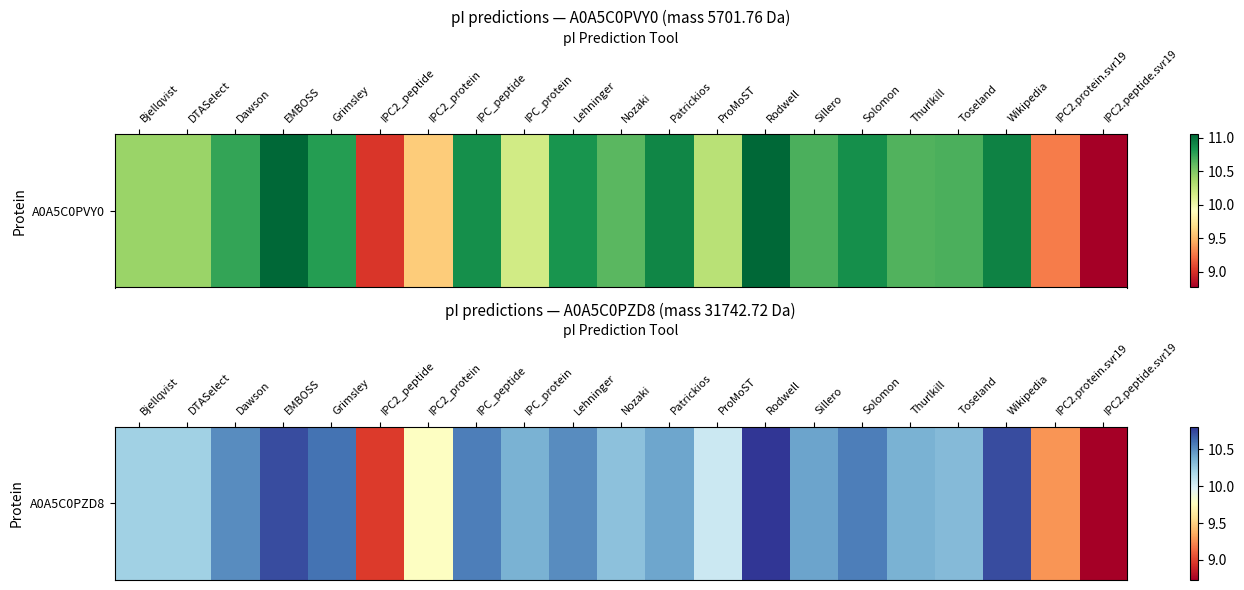

The chart shows a value of 10.3 at Toseland. True or false?

True